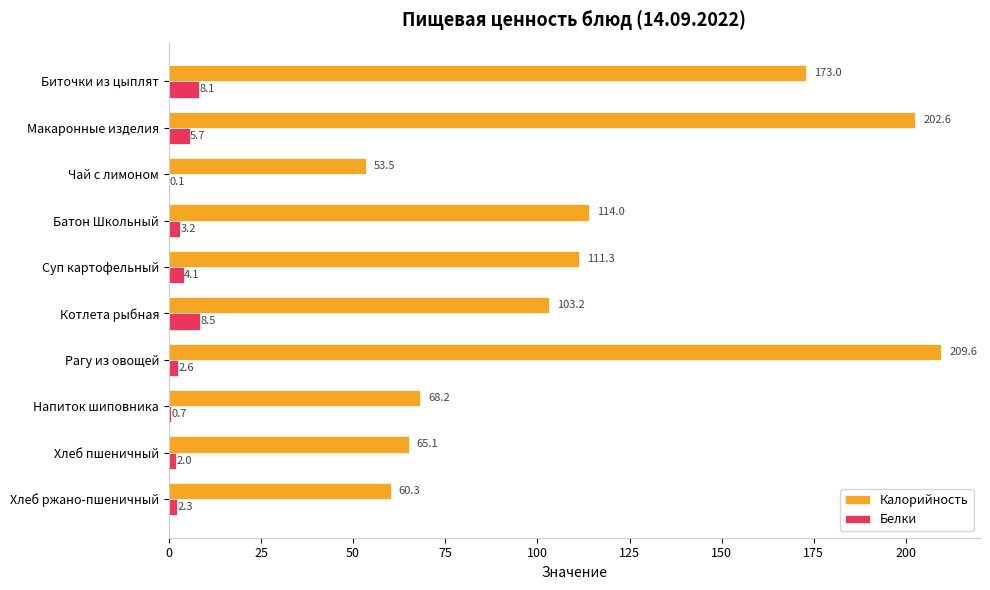

At which label is Калорийность closest to 131?

Батон Школьный